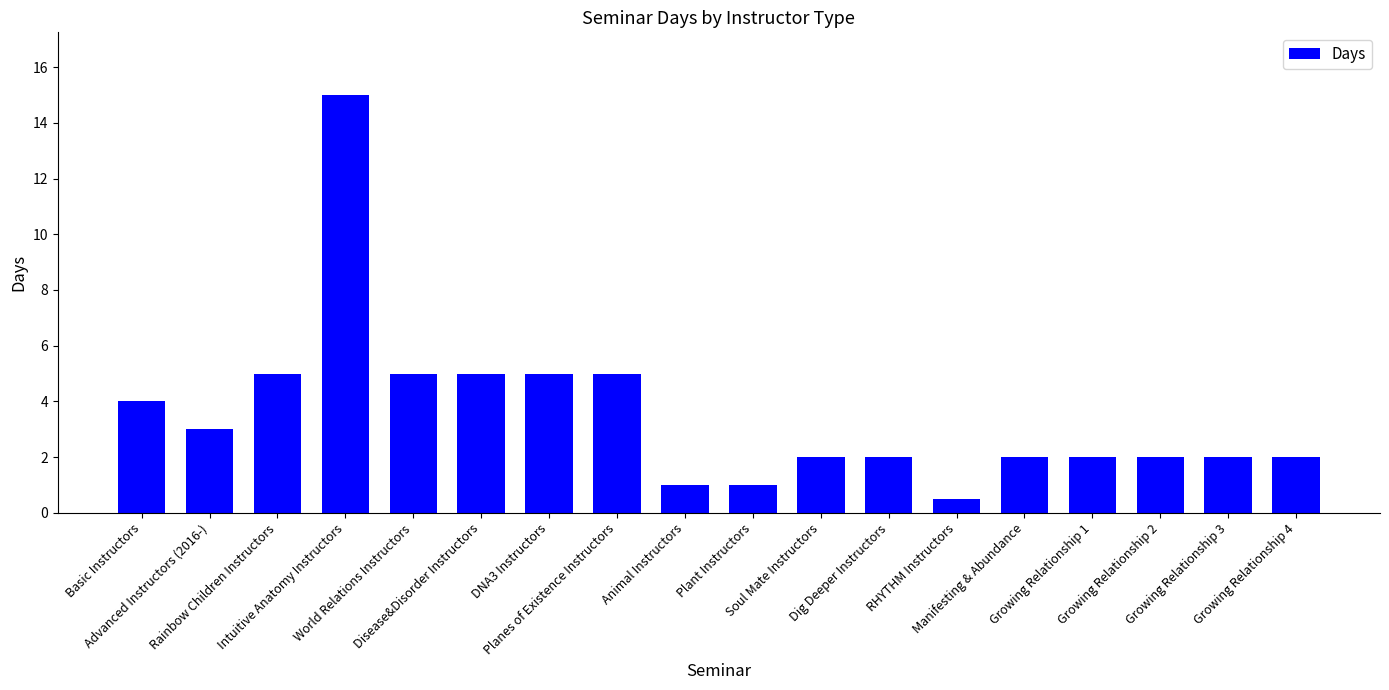

What is the maximum value shown in the chart?

15.0